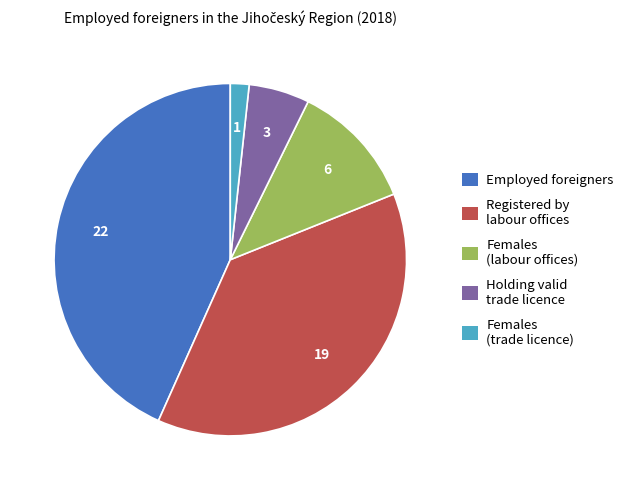

Approximately how many times larger is the value at Registered by labour offices compared to Holding valid trade licence?

6.8